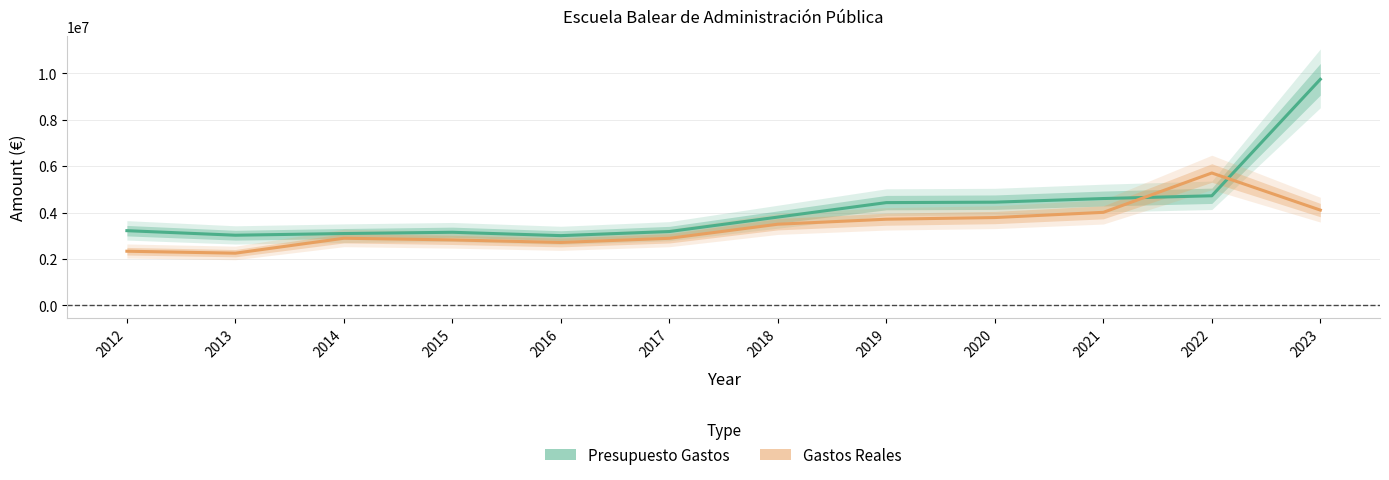

Is it true that Gastos Reales equals 2711666.9 at 2016?

True